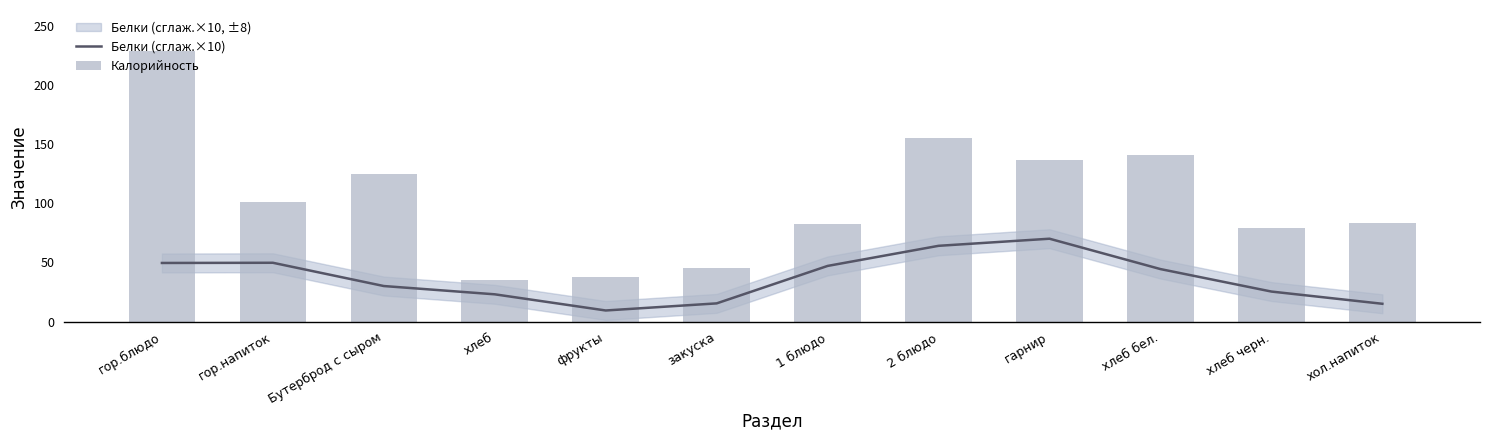

Reading left to right, list all the values displayed in this chart.

Белки (сглаж.×10): гор.блюдо=49.5	гор.напиток=49.7	Бутерброд с сыром=30.0	хлеб=23.0	фрукты=9.3	закуска=15.3	1 блюдо=47.0	2 блюдо=64.0	гарнир=70.0	хлеб бел.=44.3	хлеб черн.=25.3	хол.напиток=15.0
Калорийность: гор.блюдо=229.0	гор.напиток=101.2	Бутерброд с сыром=125.0	хлеб=35.2	фрукты=38.0	закуска=45.3	1 блюдо=82.1	2 блюдо=155.4	гарнир=136.7	хлеб бел.=140.6	хлеб черн.=79.0	хол.напиток=83.5